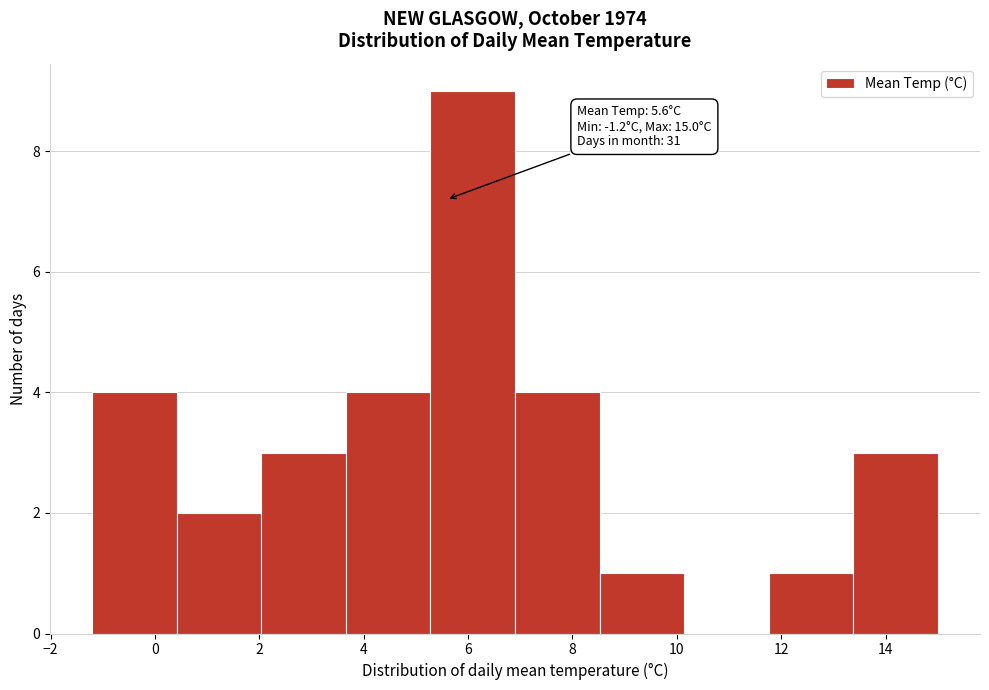

Over which range of the x-axis is the bar tallest?

5.28 to 6.90